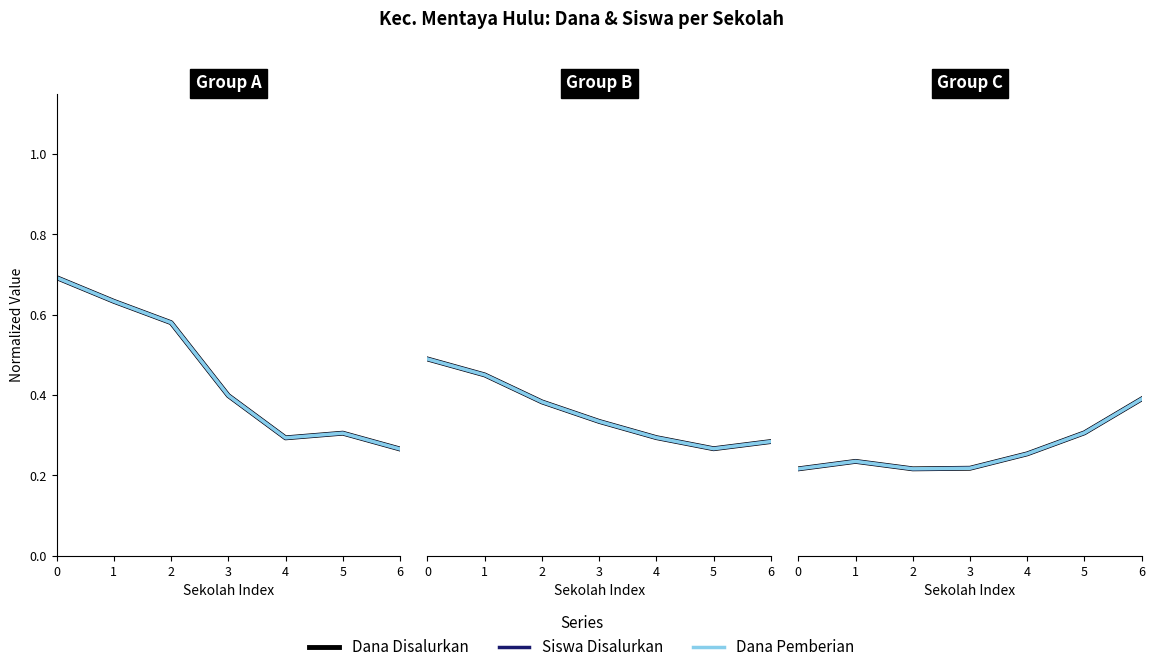

True or false: Siswa Disalurkan and Dana Disalurkan cross at least once.

False